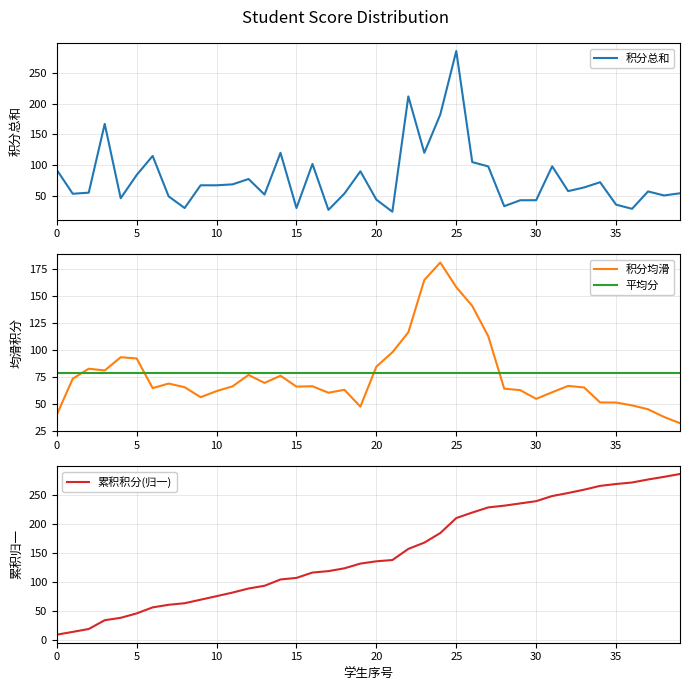

What is the difference between the highest and lowest values at 12?

11.0